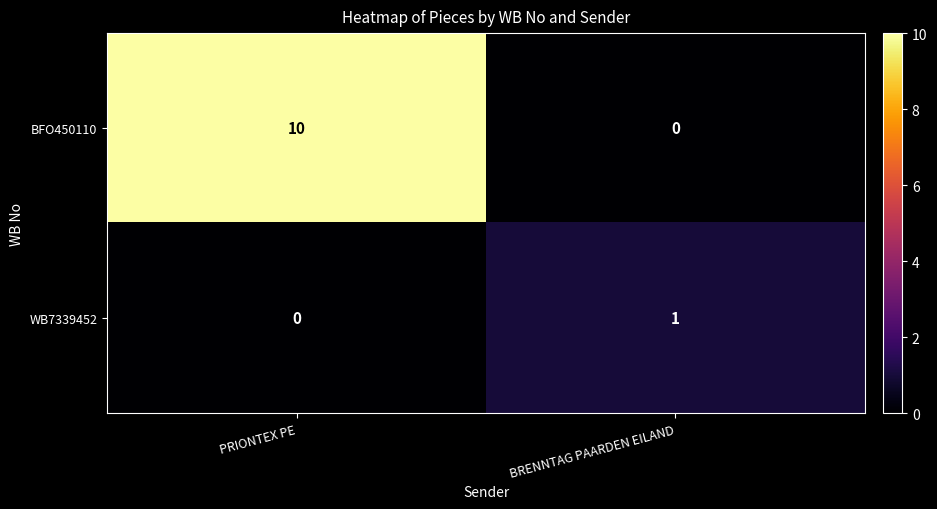

The value of BFO450110 at PRIONTEX PE is 10. True or false?

True